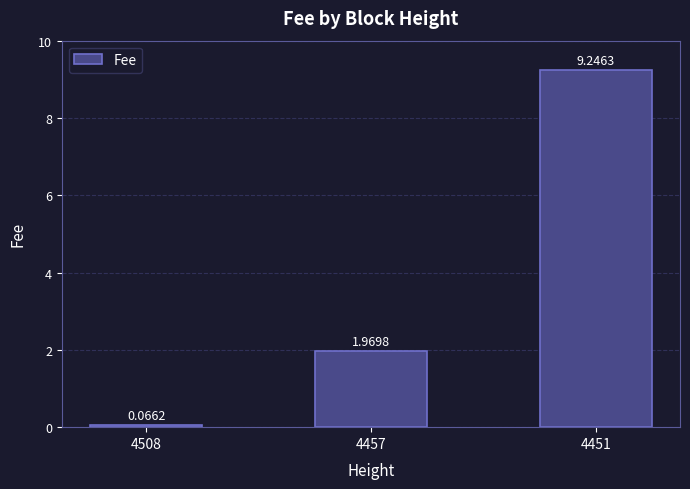

How many values are below 1?

1